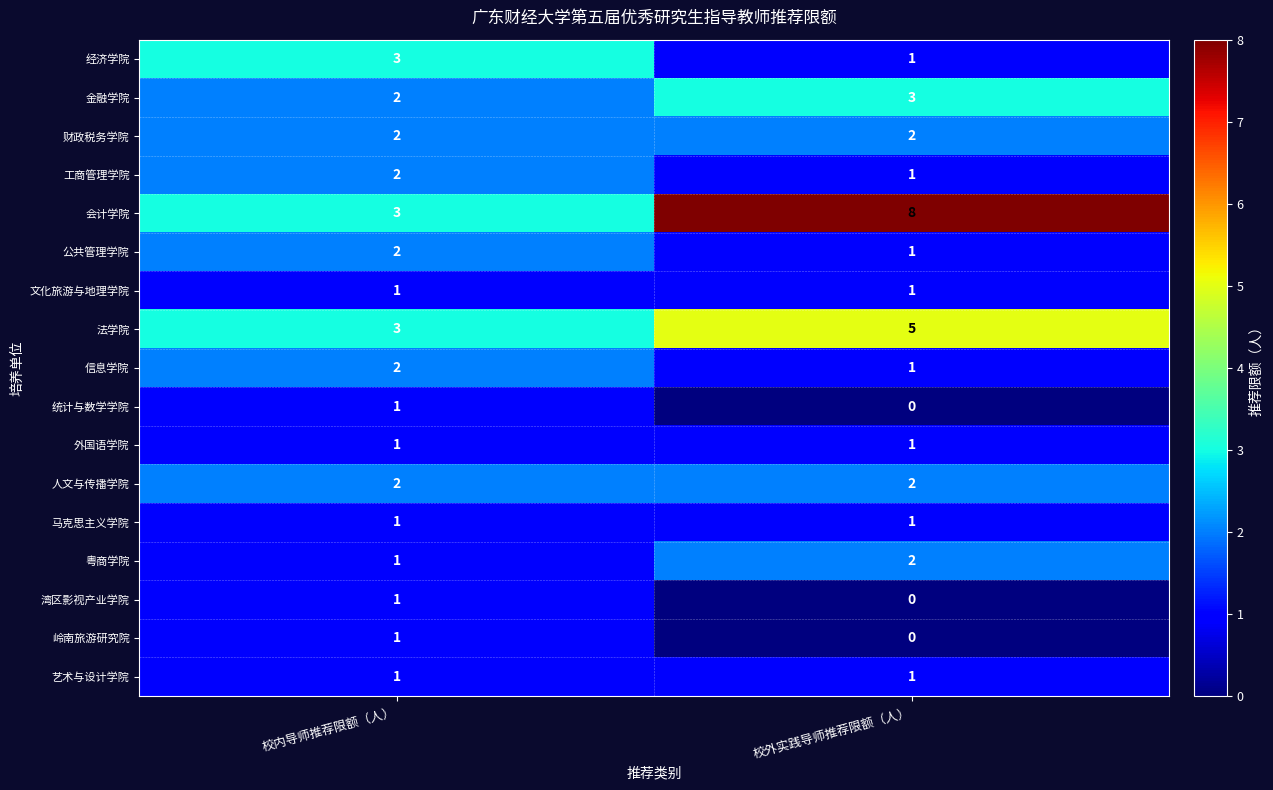

At which category is the sum across all series the highest?

校外实践导师推荐限额（人）